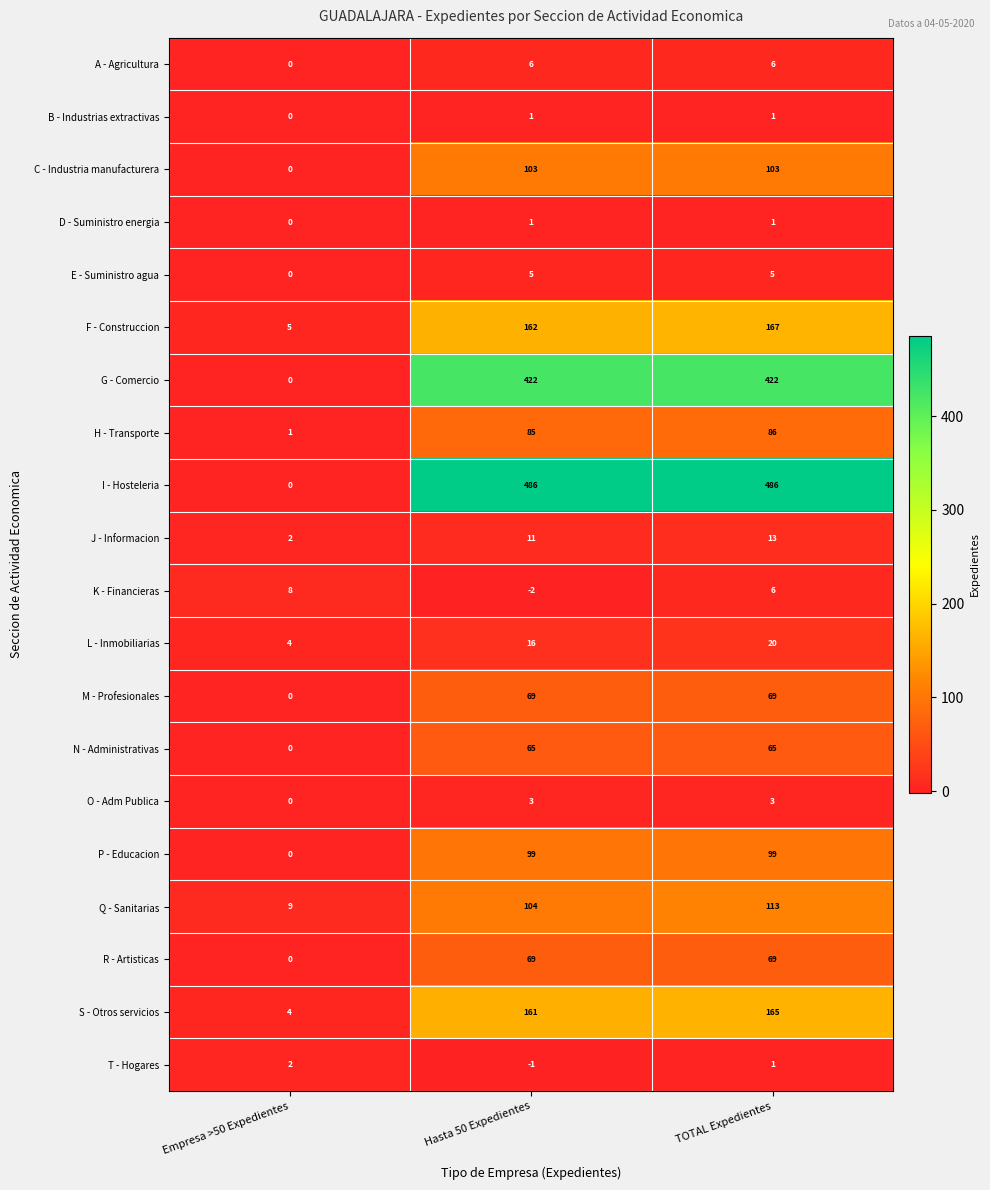

Between Hasta 50 Expedientes and TOTAL Expedientes, which series saw the biggest shift?

Q - Sanitarias